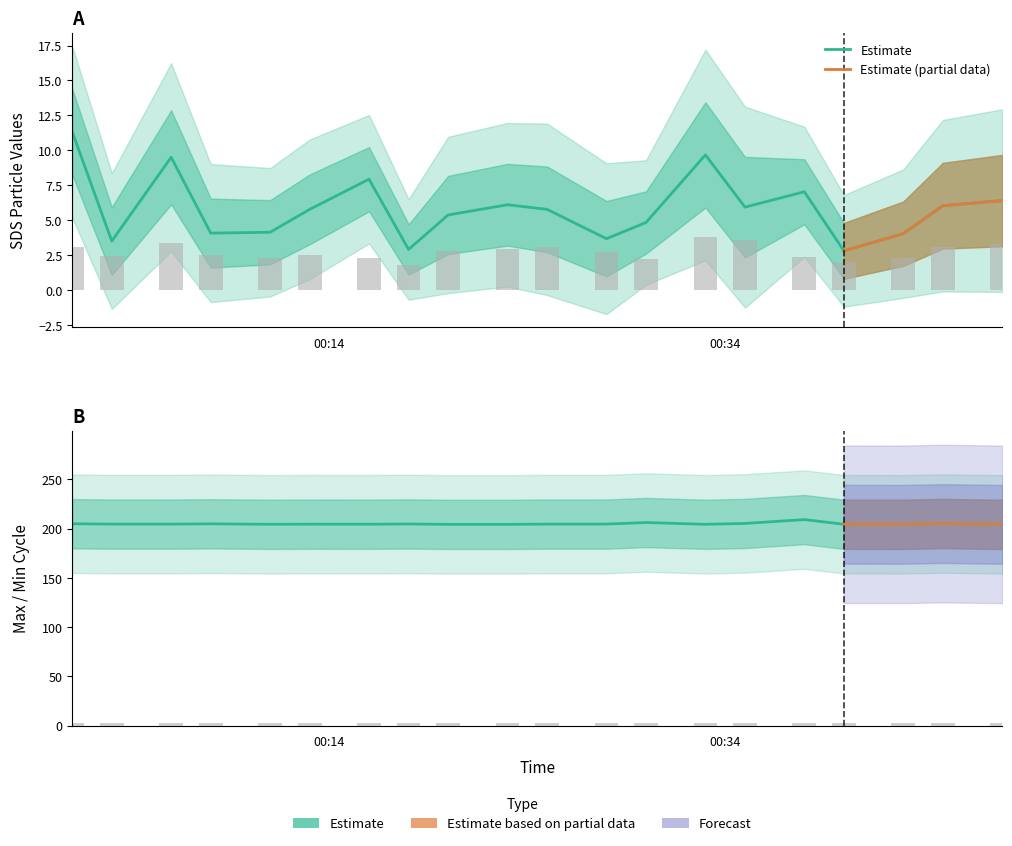

How many values in the SDS_P1 series exceed 5?

12